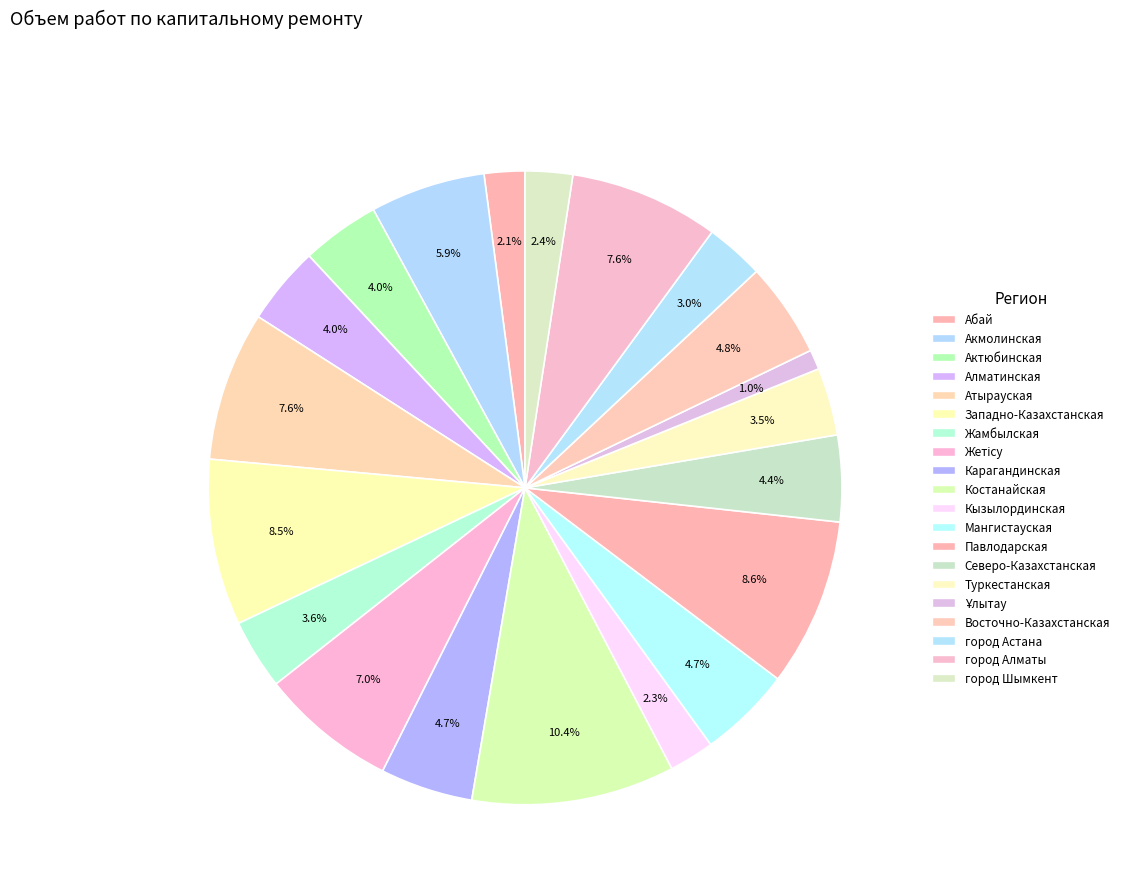

What percentage is the Абай slice, to the nearest percent?

2%